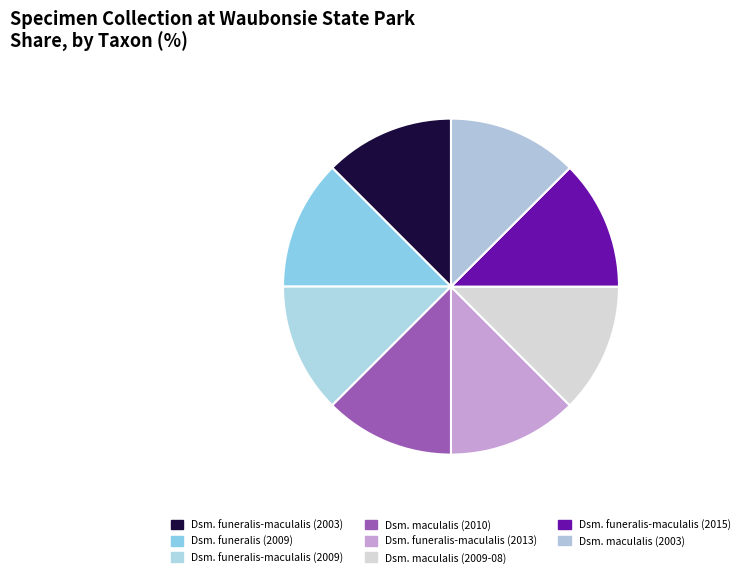

Does any single category account for the majority?

No